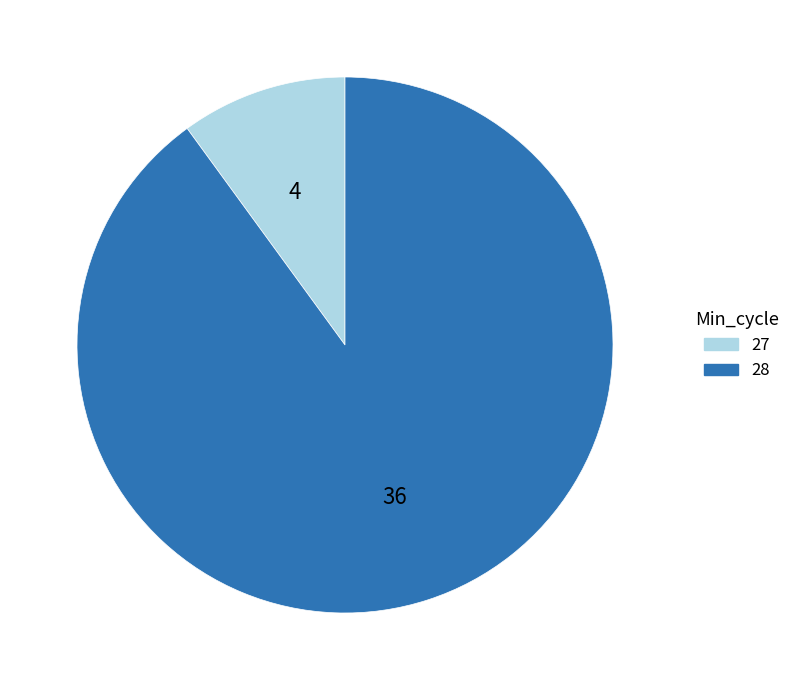

The 27 slice represents 56% of the pie. True or false?

False